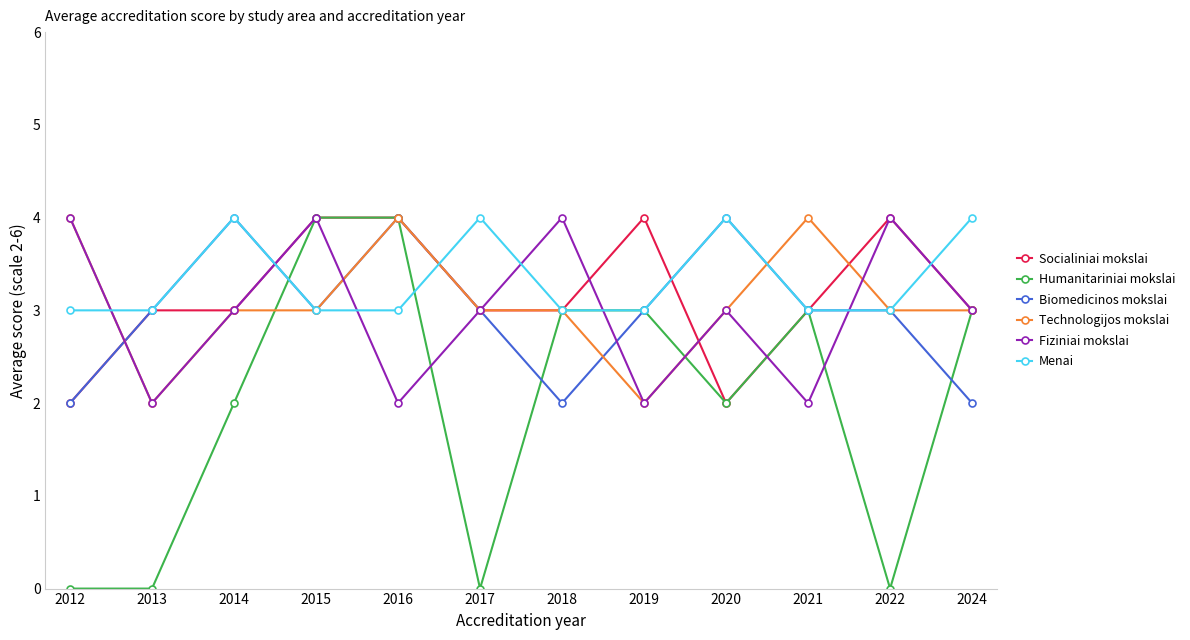

Is it true that Biomedicinos mokslai equals 5 at 2019?

False